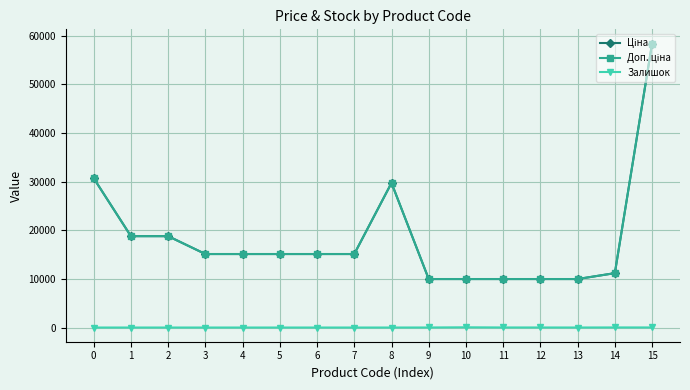

True or false: Доп. ціна and Залишок intersect in this chart.

False